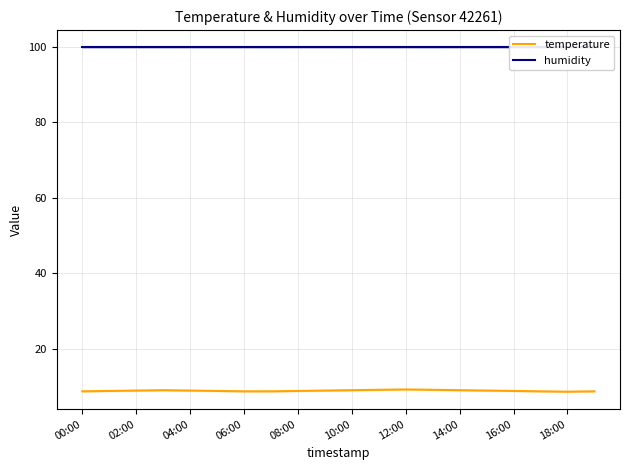

What is the average value of the humidity series?

99.9